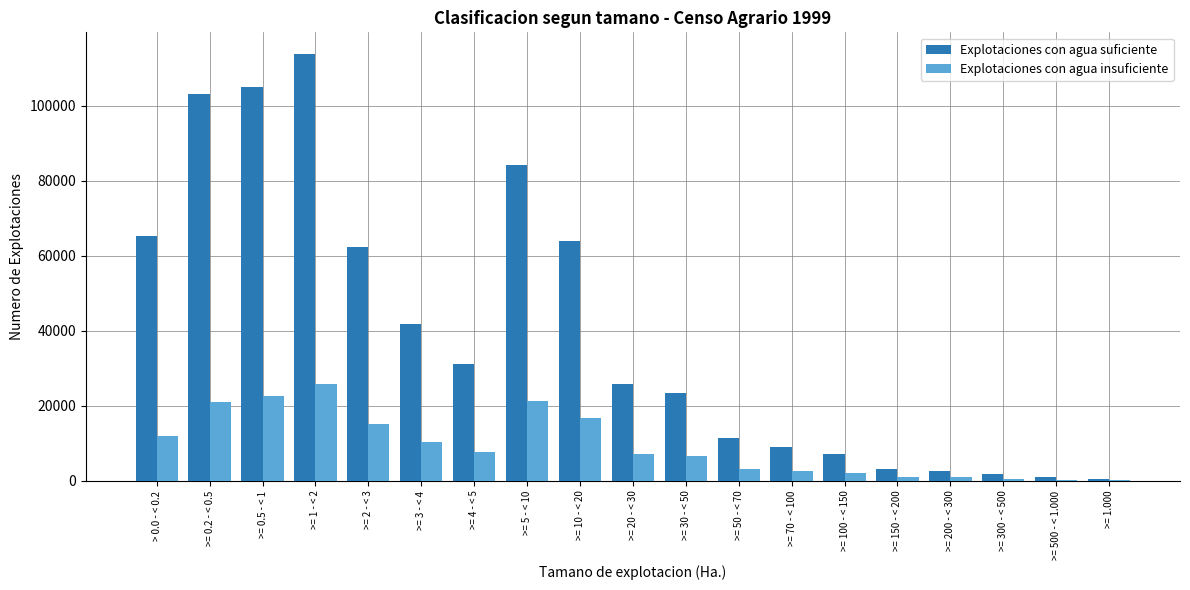

At which label does Explotaciones con agua suficiente first exceed 25868?

> 0.0 - < 0.2